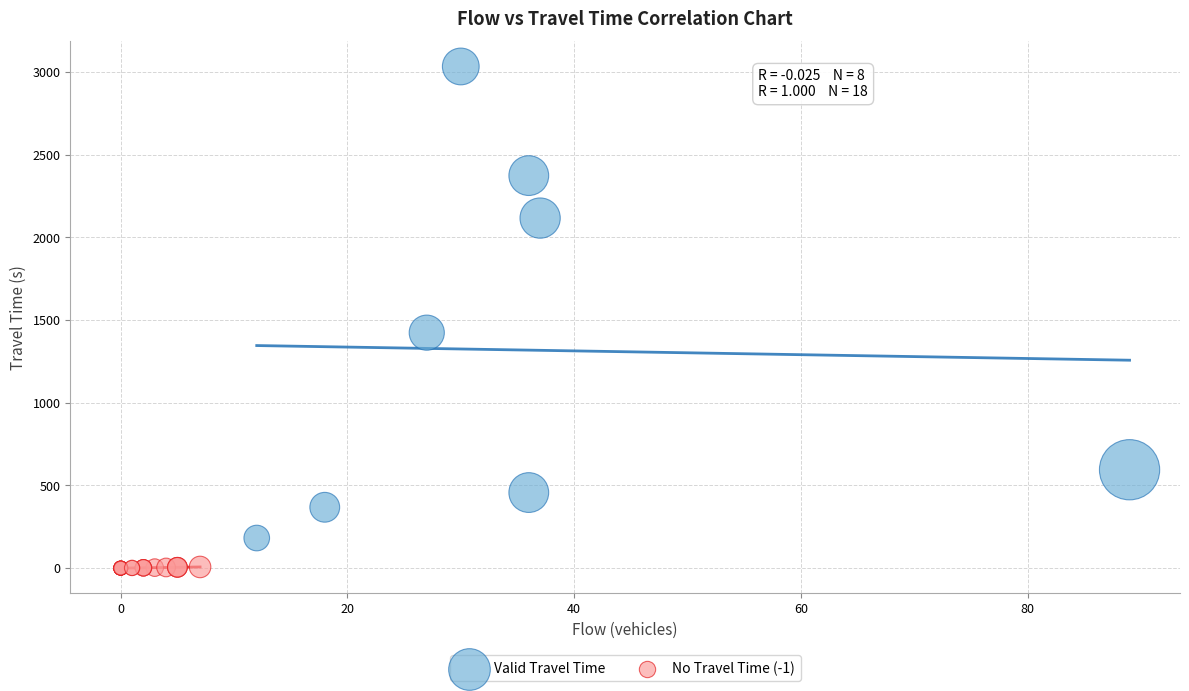

Which series has the widest spread of Y values?

Valid Travel Time